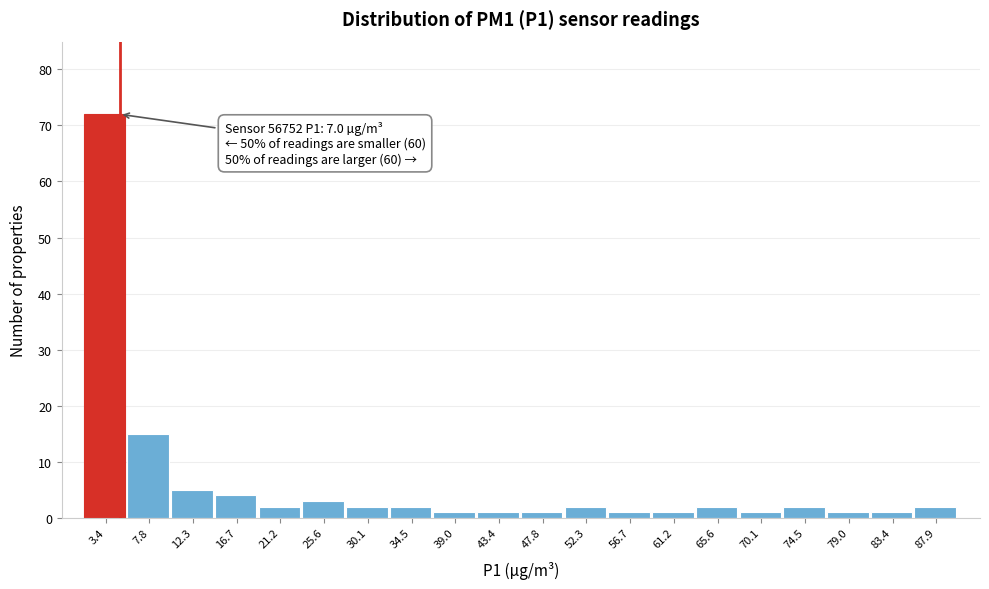

Reading left to right, what are all the values shown in this chart?

3.4=72	7.8=15	12.3=5	16.7=4	21.2=2	25.6=3	30.1=2	34.5=2	39.0=1	43.4=1	47.8=1	52.3=2	56.7=1	61.2=1	65.6=2	70.1=1	74.5=2	79.0=1	83.4=1	87.9=2